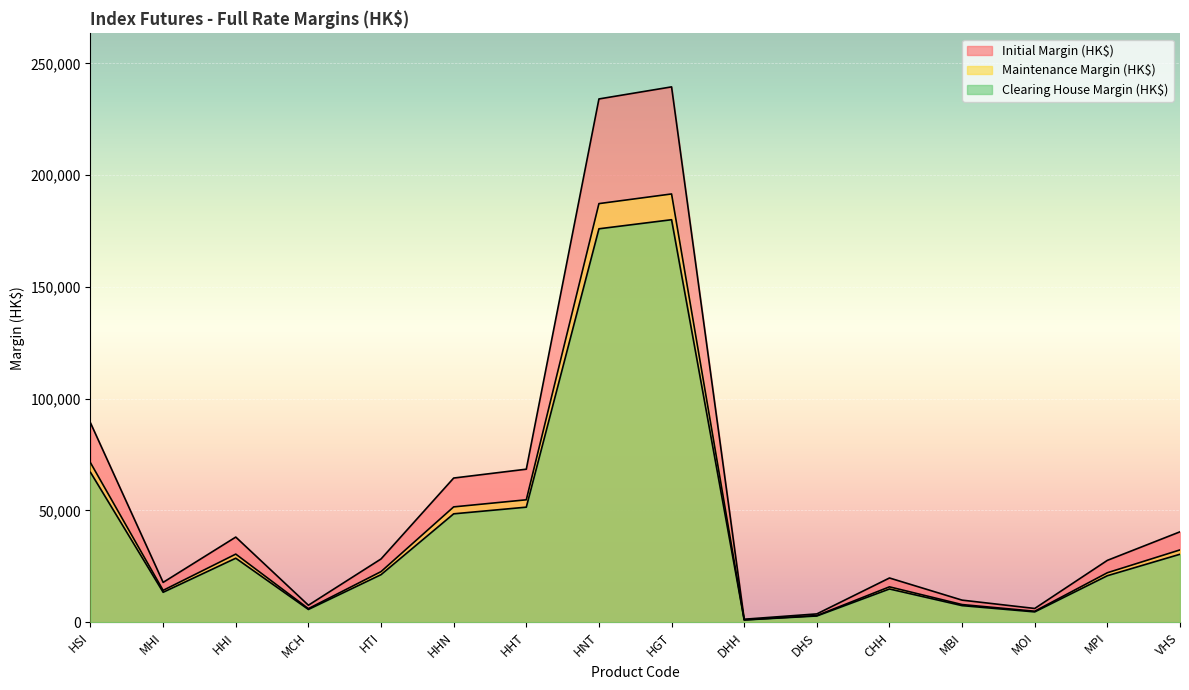

What is the maximum value for Clearing House Margin (HK$)?

180050